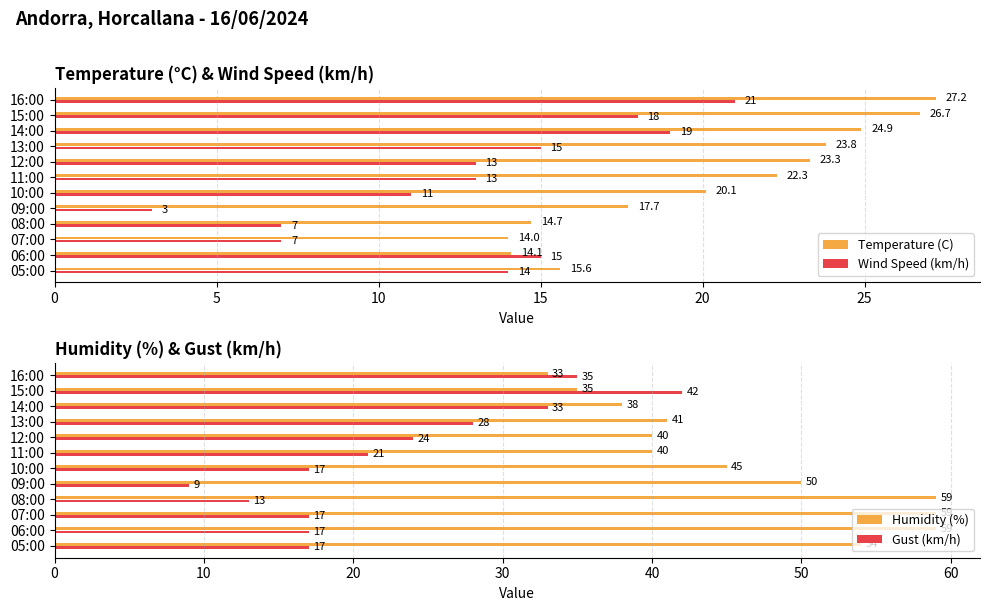

Is it true that Temperature (C) equals 7.8 at 08:00?

False